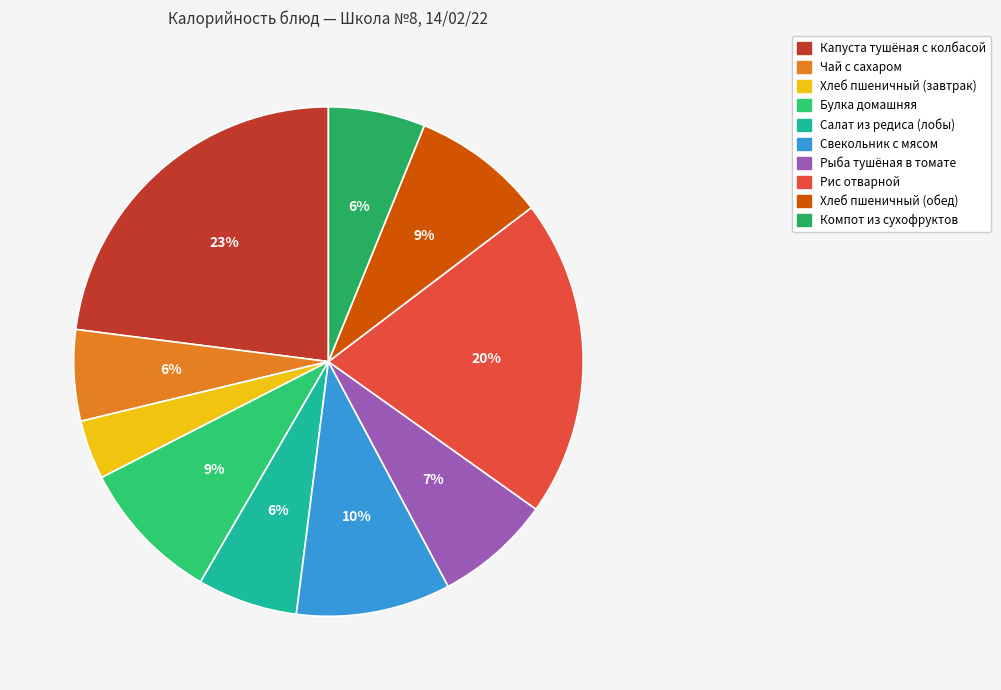

To the nearest percent, what percentage of the pie is Хлеб пшеничный (завтрак)?

4%